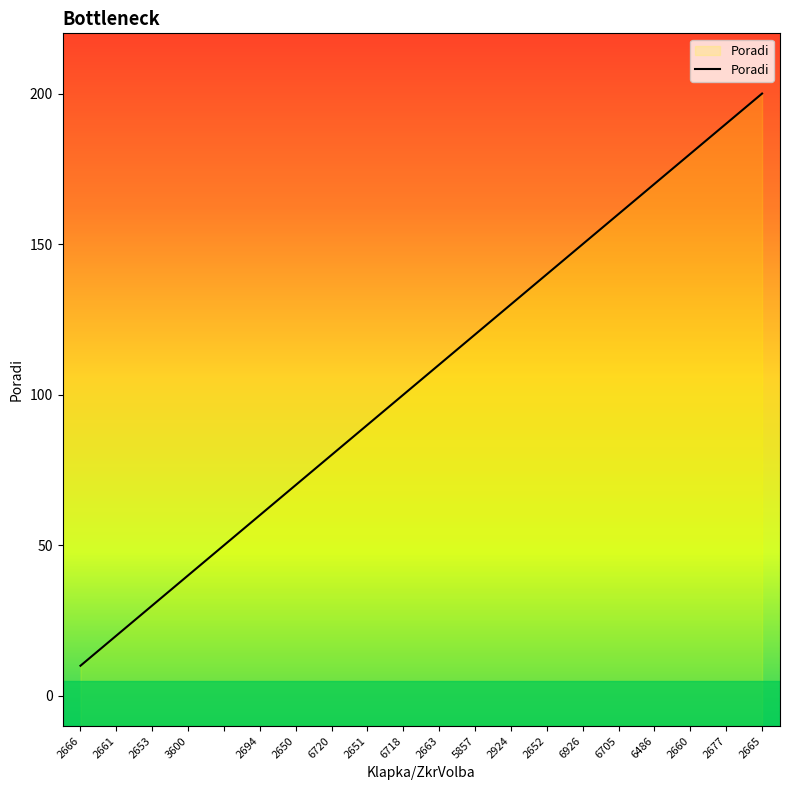

Which category has the highest value across all series?

2665